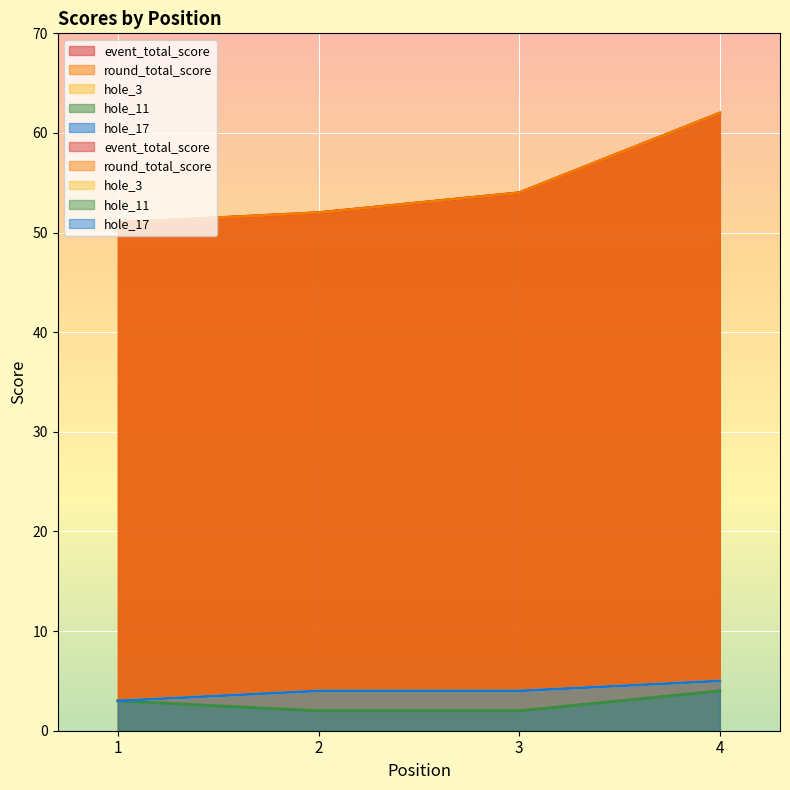

At 3, list the series in order from smallest to largest.

hole_11, hole_3, hole_17, event_total_score, round_total_score